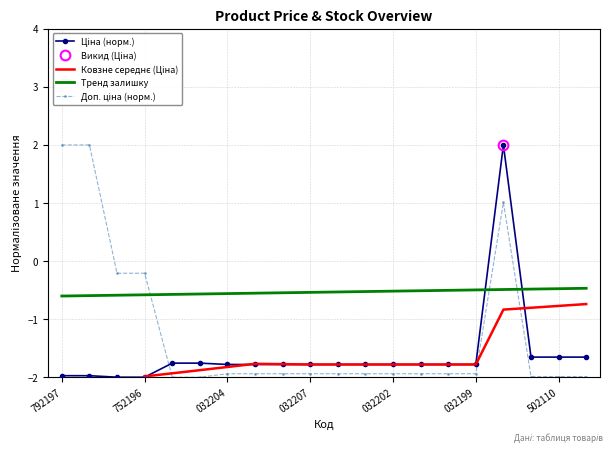

True or false: Ціна has more than 2 interior local peaks.

False